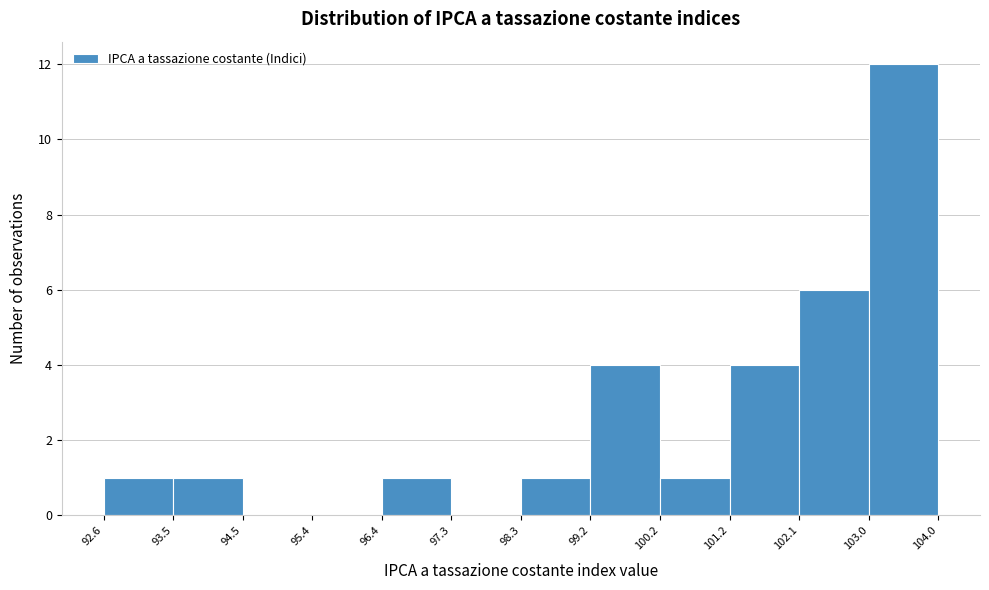

Reading left to right, transcribe this chart: for each bar, give the range it covers on the x-axis and its height. The values are not printed on the chart, so give them approximately, as read against the axis.

92.6 to 93.5: 1
93.5 to 94.5: 1
94.5 to 95.4: 0
95.4 to 96.4: 0
96.4 to 97.3: 1
97.3 to 98.3: 0
98.3 to 99.2: 1
99.2 to 100.2: 4
100.2 to 101.2: 1
101.2 to 102.1: 4
102.1 to 103.0: 6
103.0 to 104.0: 12